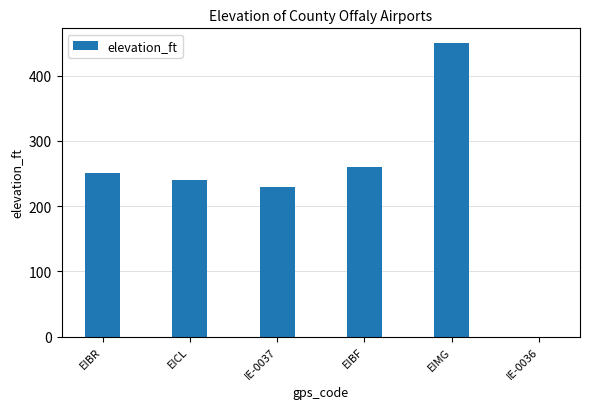

The value at EIBF is 260. True or false?

True